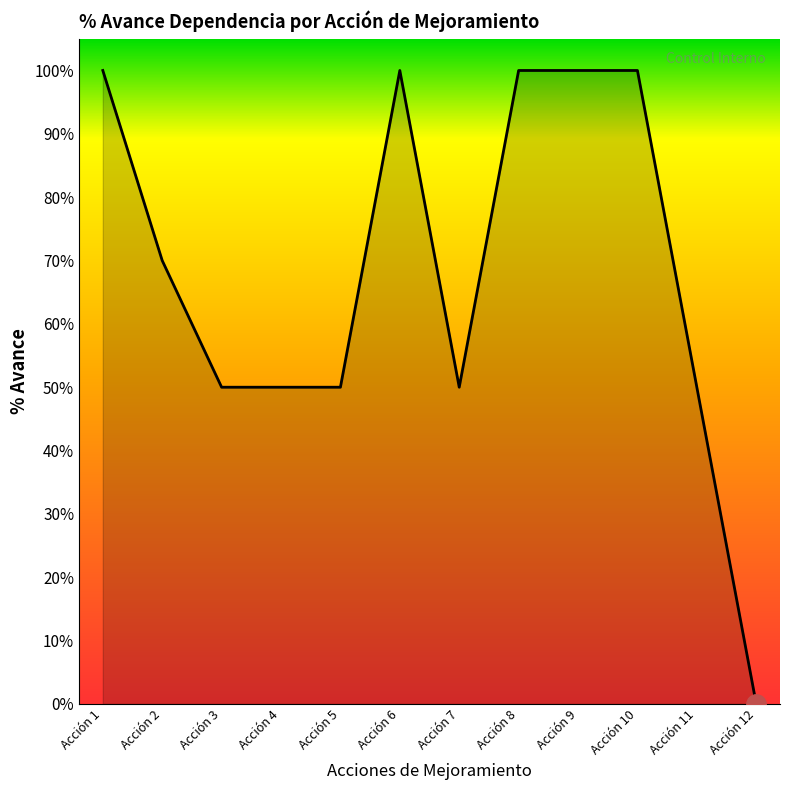

Is this an area chart (filled region under the line)?

Yes